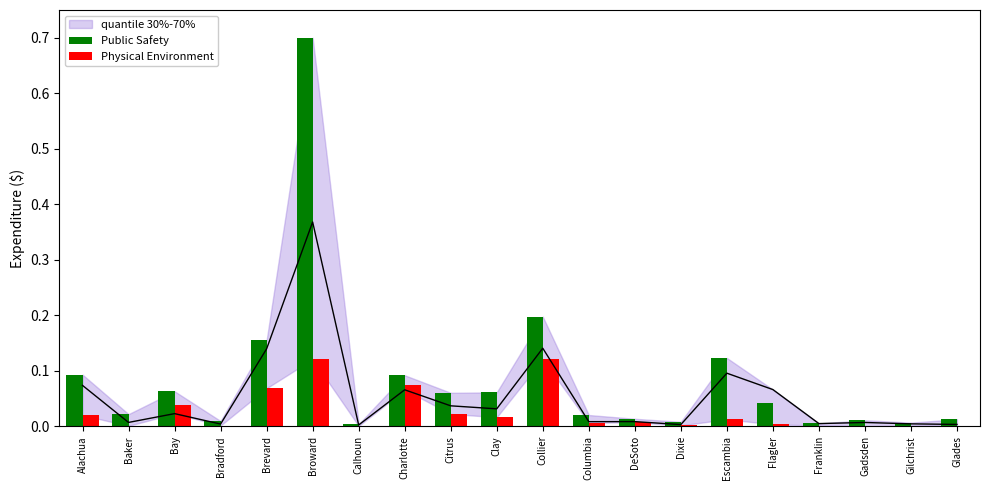

What position from the right is Columbia?

9